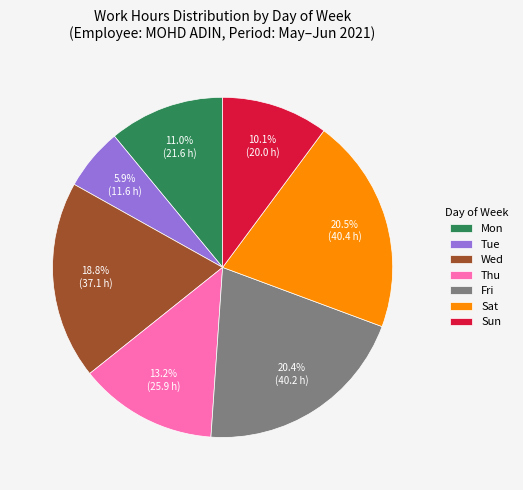

Between Sun and Tue, which is larger?

Sun